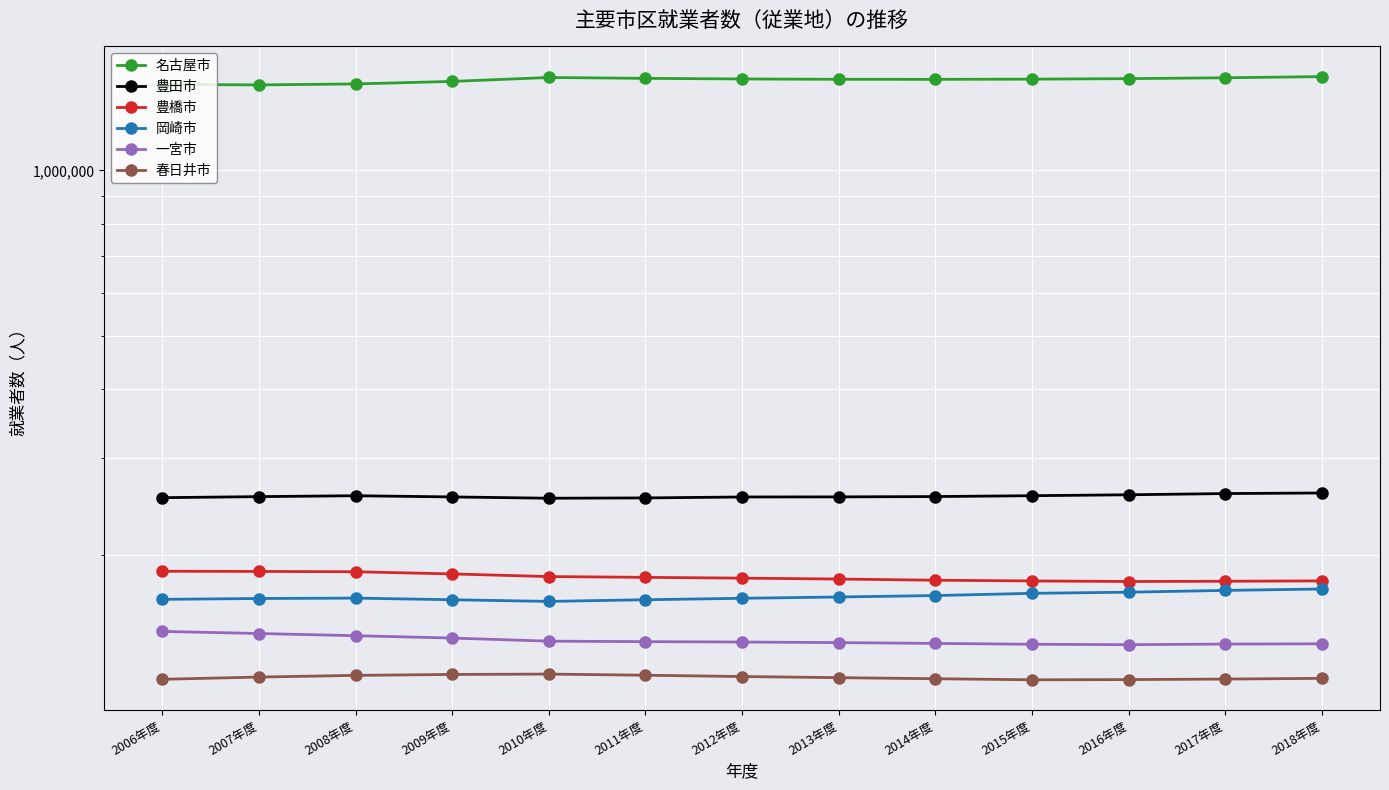

True or false: 豊田市 has a value of 417709 at 2017年度.

False